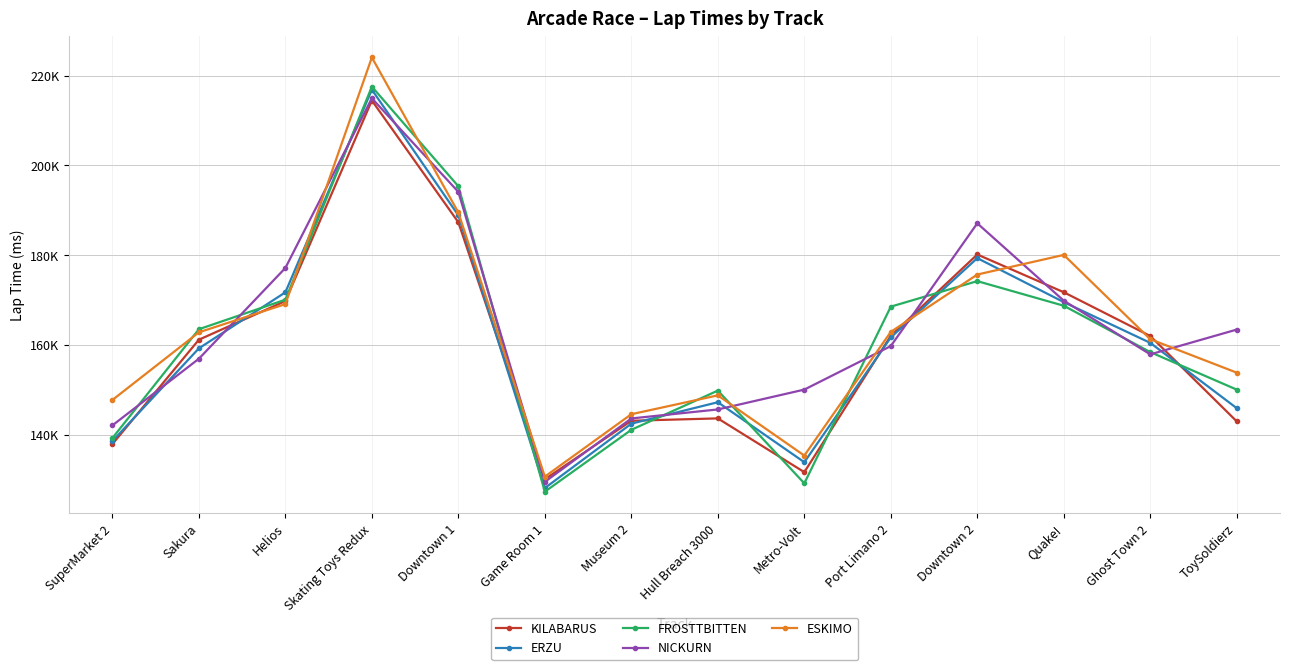

Does the chart have visible grid lines?

Yes